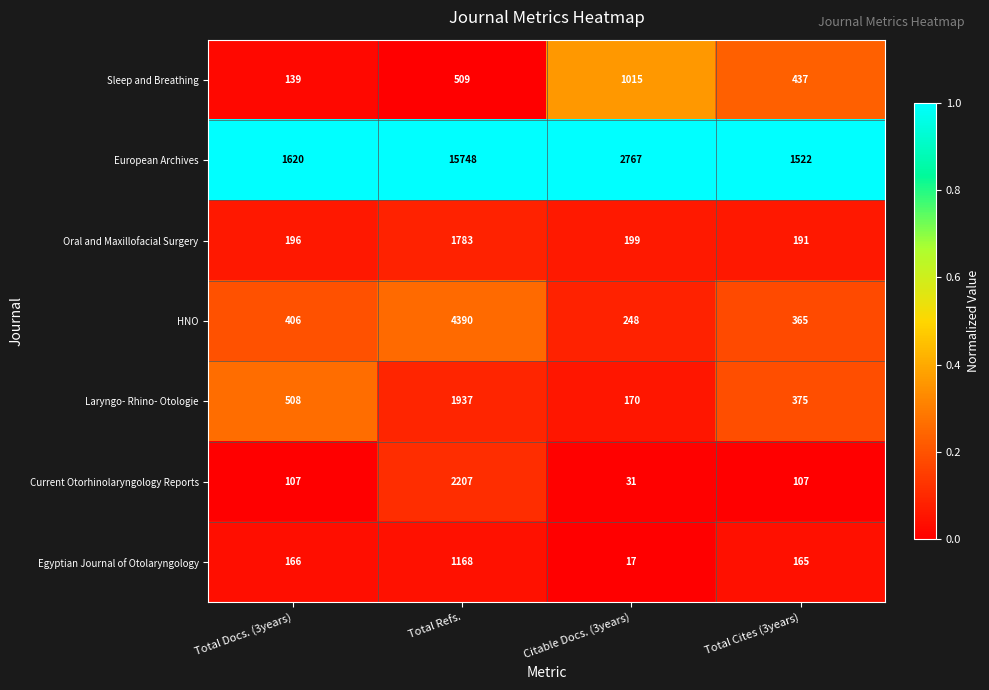

Is it true that Sleep and Breathing equals 139 at Total Docs. (3years)?

True